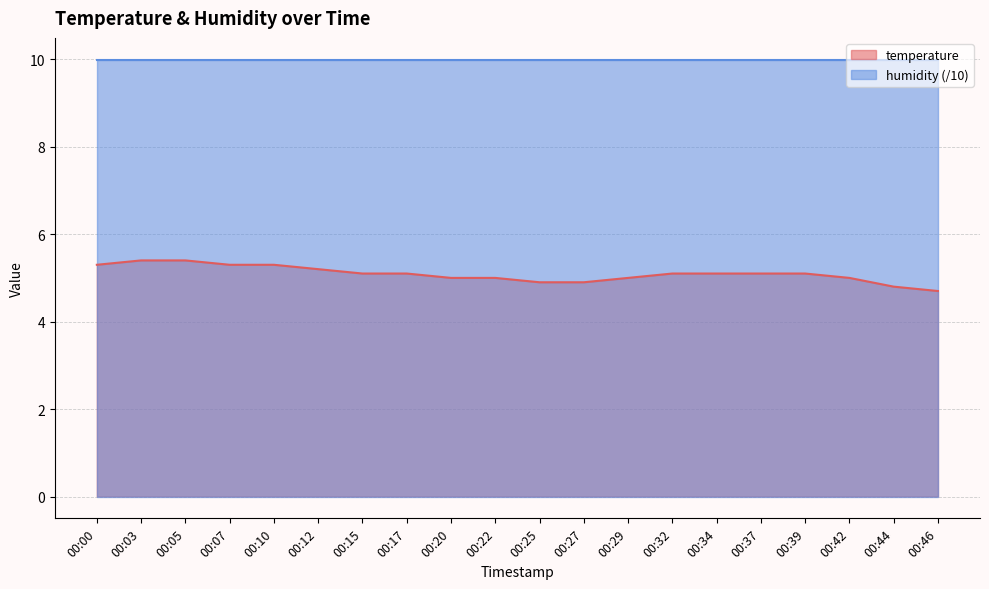

What is the maximum value shown in the chart?

10.0